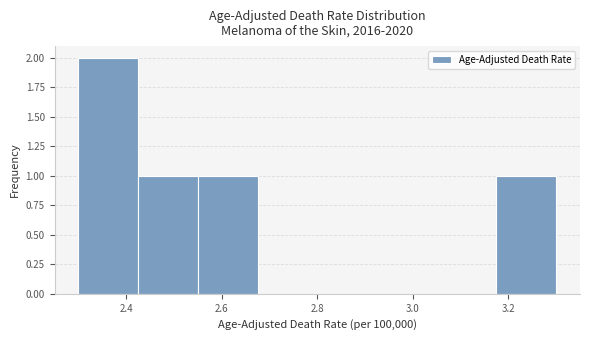

Reading left to right, transcribe this chart: for each bar, give the range it covers on the x-axis and its height. Neither the bar edges nor the heights are printed on the chart, so give them approximately, as read against the axes.

2.300 to 2.425: 2
2.425 to 2.550: 1
2.550 to 2.675: 1
2.675 to 2.800: 0
2.800 to 2.925: 0
2.925 to 3.050: 0
3.050 to 3.175: 0
3.175 to 3.300: 1